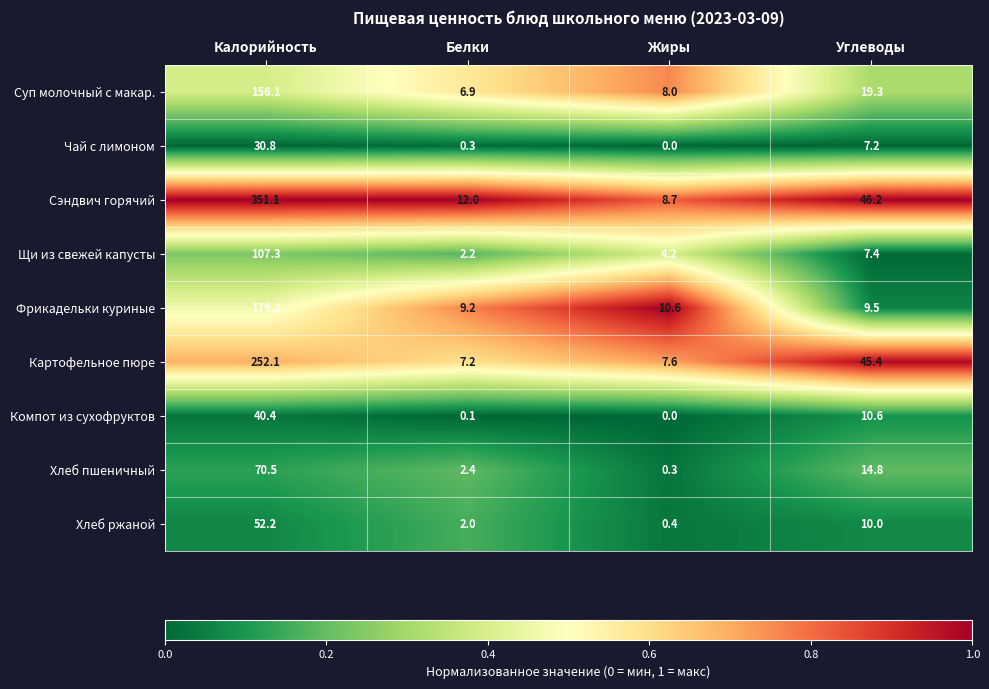

What is the sum of all Щи из свежей капусты values?

121.1